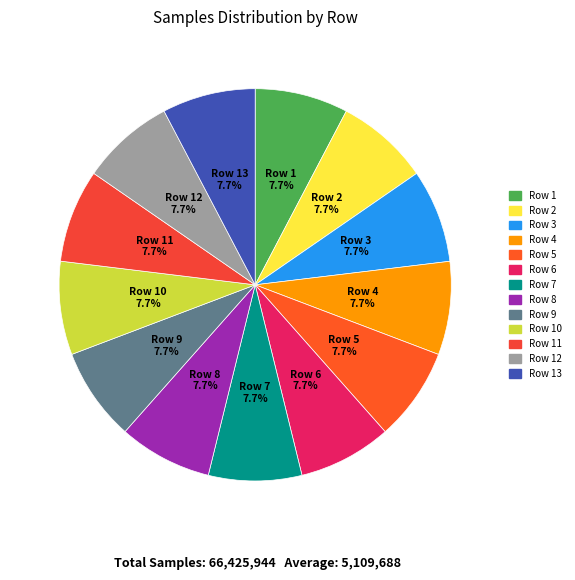

Combined, do Row 9 and Row 1 account for over 50%?

No